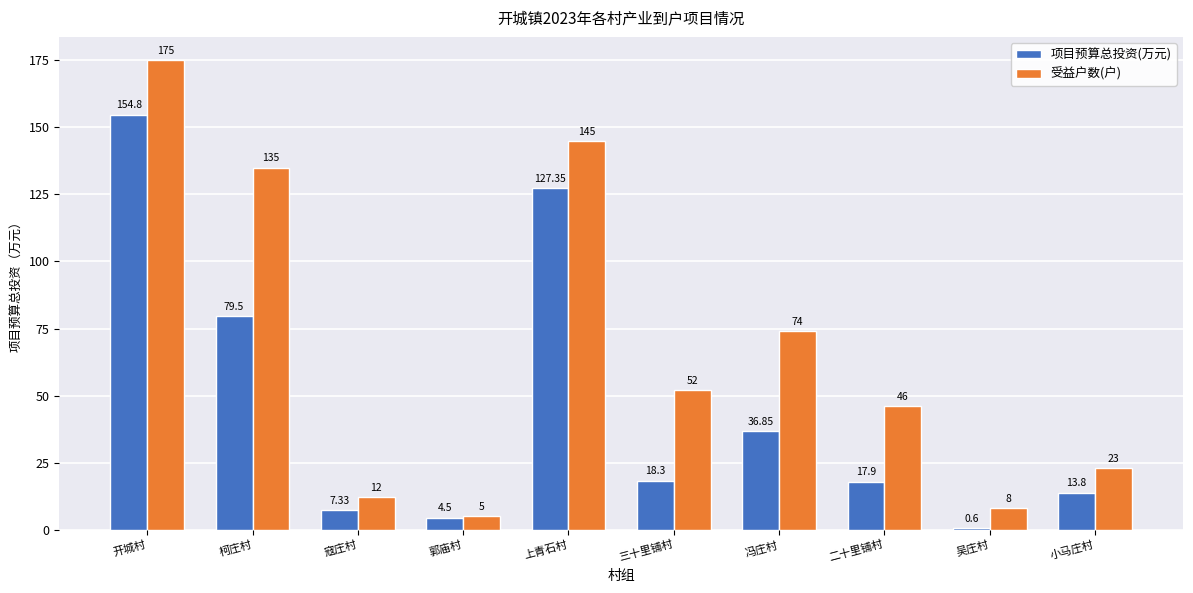

What is the difference between the maximum and second lowest values in the 受益户数(户) series?

167.0